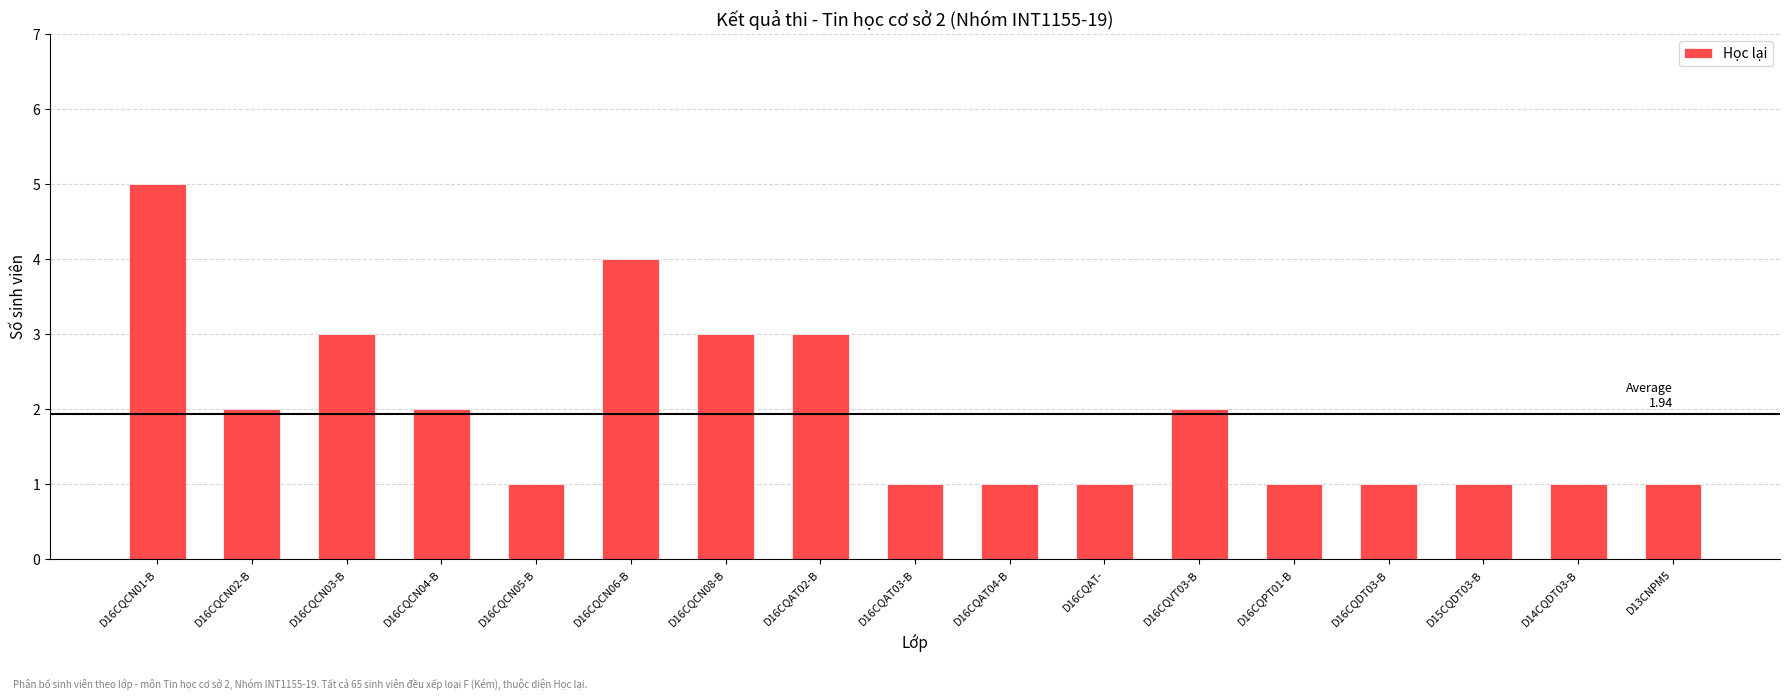

Reading right to left, extract all data points from this chart.

D13CNPM5=1	D14CQDT03-B=1	D15CQDT03-B=1	D16CQDT03-B=1	D16CQPT01-B=1	D16CQVT03-B=2	D16CQAT-=1	D16CQAT04-B=1	D16CQAT03-B=1	D16CQAT02-B=3	D16CQCN08-B=3	D16CQCN06-B=4	D16CQCN05-B=1	D16CQCN04-B=2	D16CQCN03-B=3	D16CQCN02-B=2	D16CQCN01-B=5